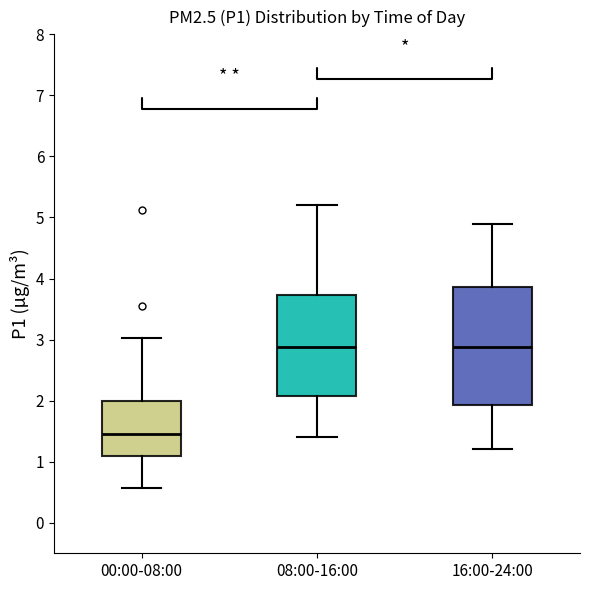

Reading left to right, transcribe this box plot: for each box, give where its median line is, the range the box spans, and where its two whiskers end, as read against the y-axis. The values are not printed on the chart, so give them approximately, as read against the axis.

00:00-08:00: median 1.5, box 1.1 to 2.0, whiskers 0.6 to 3.0
08:00-16:00: median 2.9, box 2.1 to 3.7, whiskers 1.4 to 5.2
16:00-24:00: median 2.9, box 1.9 to 3.9, whiskers 1.2 to 4.9